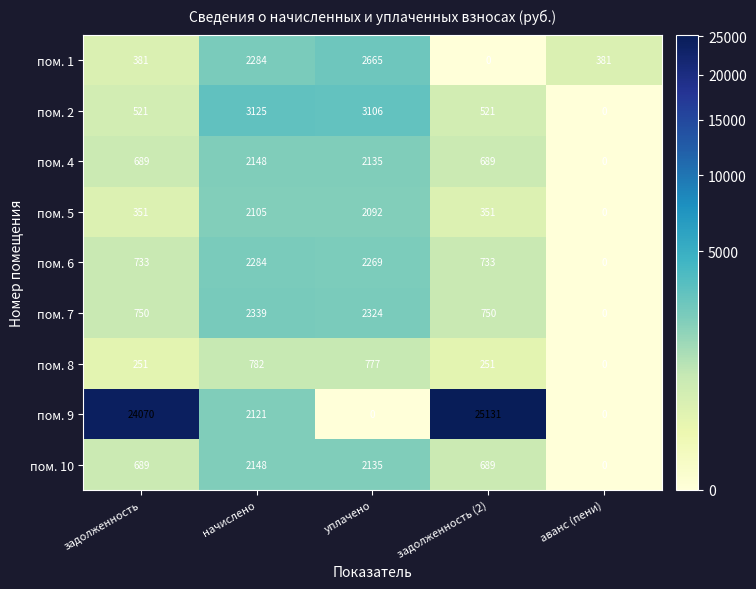

At which category does the chart reach its peak across all series?

задолженность (2)